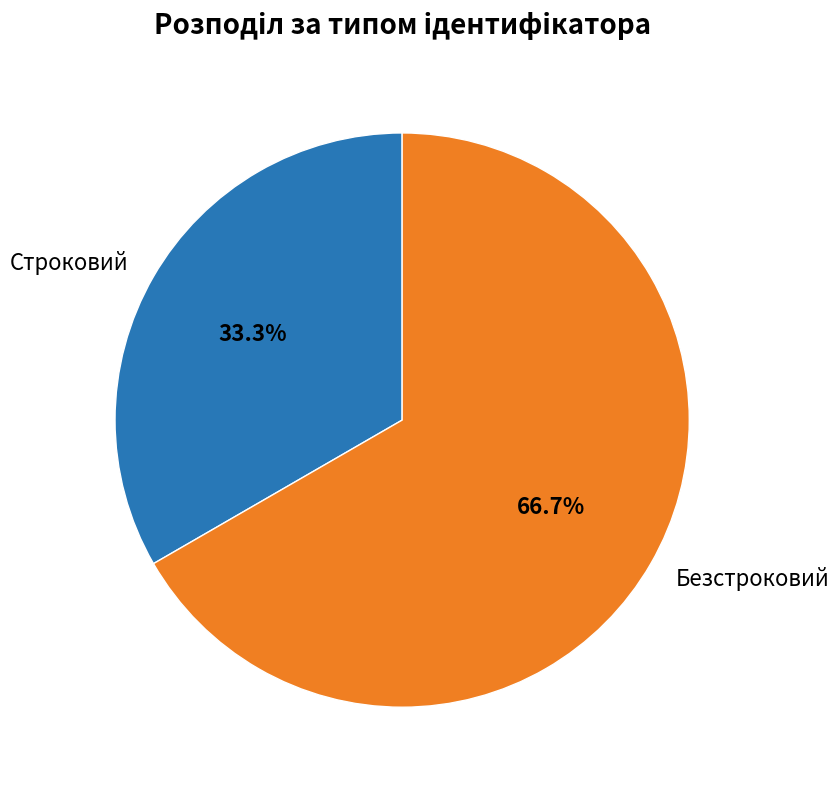

To the nearest percent, what is the average slice percentage?

50%